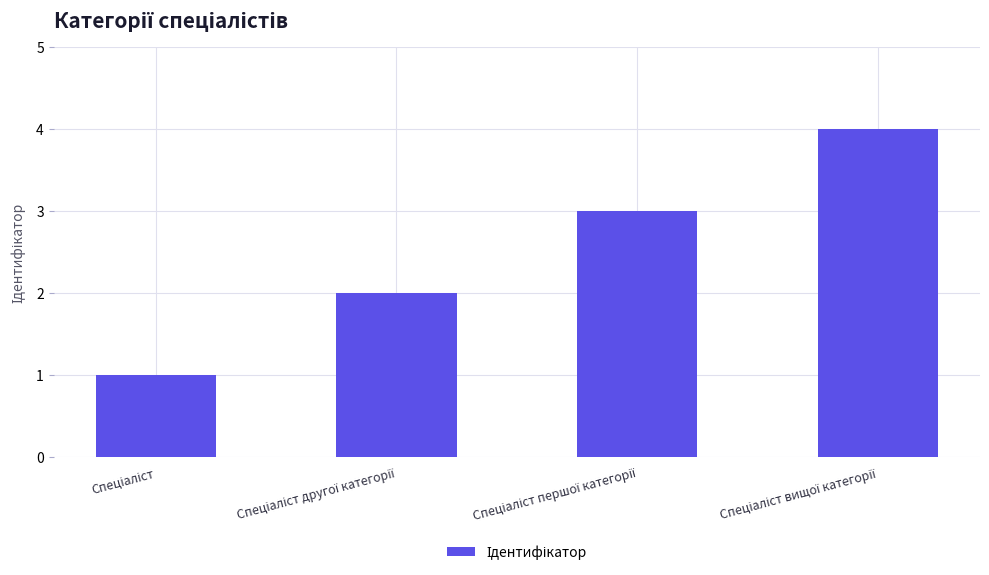

Count the number of categories in the chart.

4